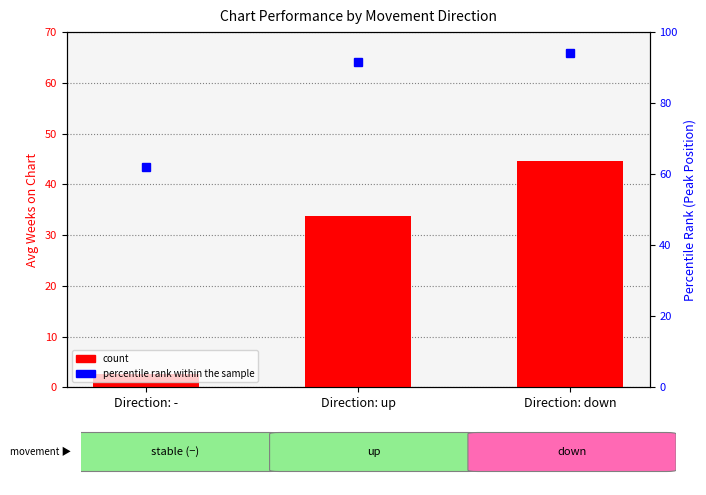

Does the chart contain stacked bars?

No